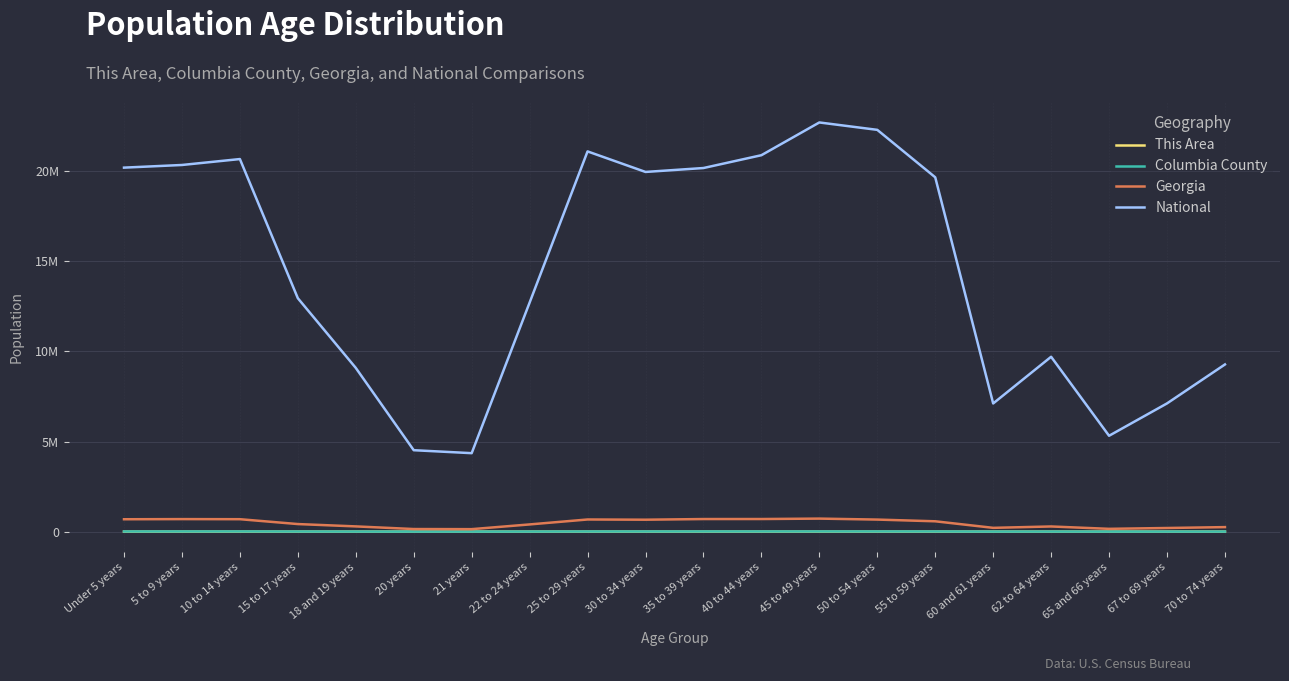

What are all the series names shown in the legend?

This Area, Columbia County, Georgia, National